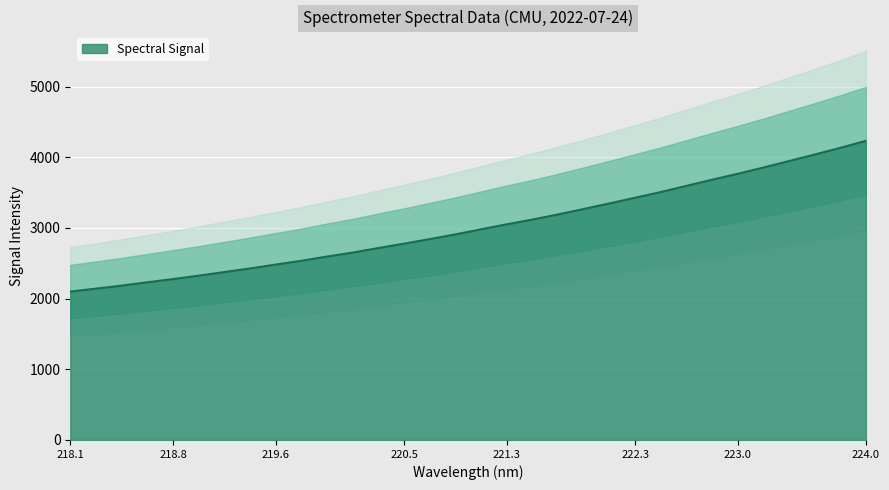

Reading left to right, extract all data points from this chart.

2099.6	2140.9	2183.8	2230.6	2276.7	2324.4	2375.7	2427.0	2481.9	2535.0	2595.2	2651.5	2715.9	2777.4	2842.4	2908.9	2980.8	3051.4	3118.5	3191.5	3268.3	3347.1	3427.2	3507.9	3595.2	3681.7	3766.2	3854.2	3945.9	4038.2	4133.0	4232.8